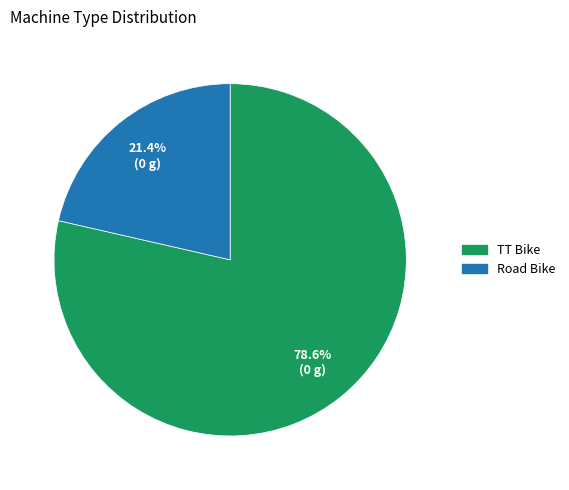

Do TT Bike and Road Bike together represent more than half of the pie?

Yes